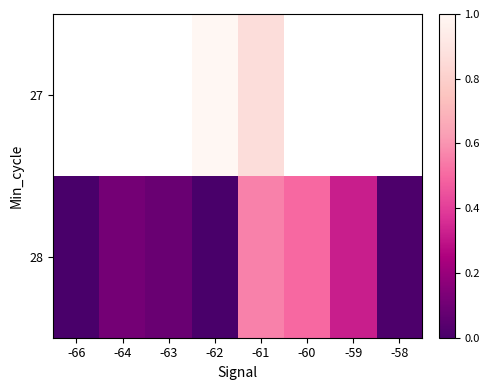

What is the difference between the second highest and minimum values in the 28 series?

0.5